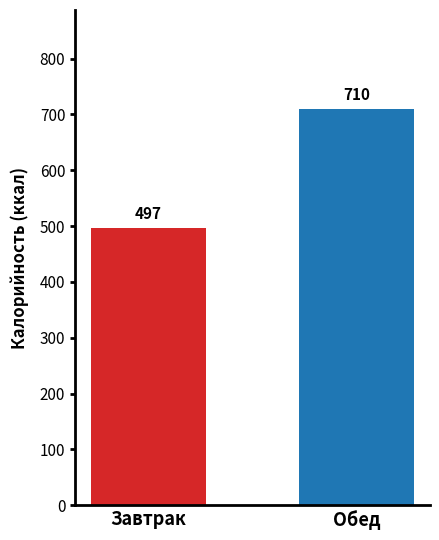

How many bars are there in total?

2